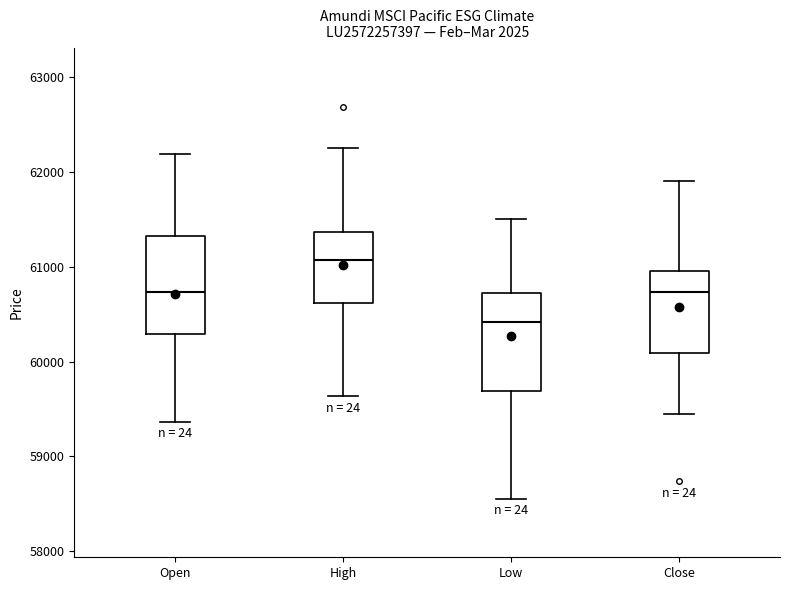

Reading left to right, transcribe this box plot: for each box, give where its median line is, the range the box spans, and where its two whiskers end, as read against the y-axis. The values are not printed on the chart, so give them approximately, as read against the axis.

Open: median 60700, box 60300 to 61300, whiskers 59400 to 62200
High: median 61100, box 60600 to 61400, whiskers 59600 to 62300
Low: median 60400, box 59700 to 60700, whiskers 58600 to 61500
Close: median 60700, box 60100 to 61000, whiskers 59400 to 61900